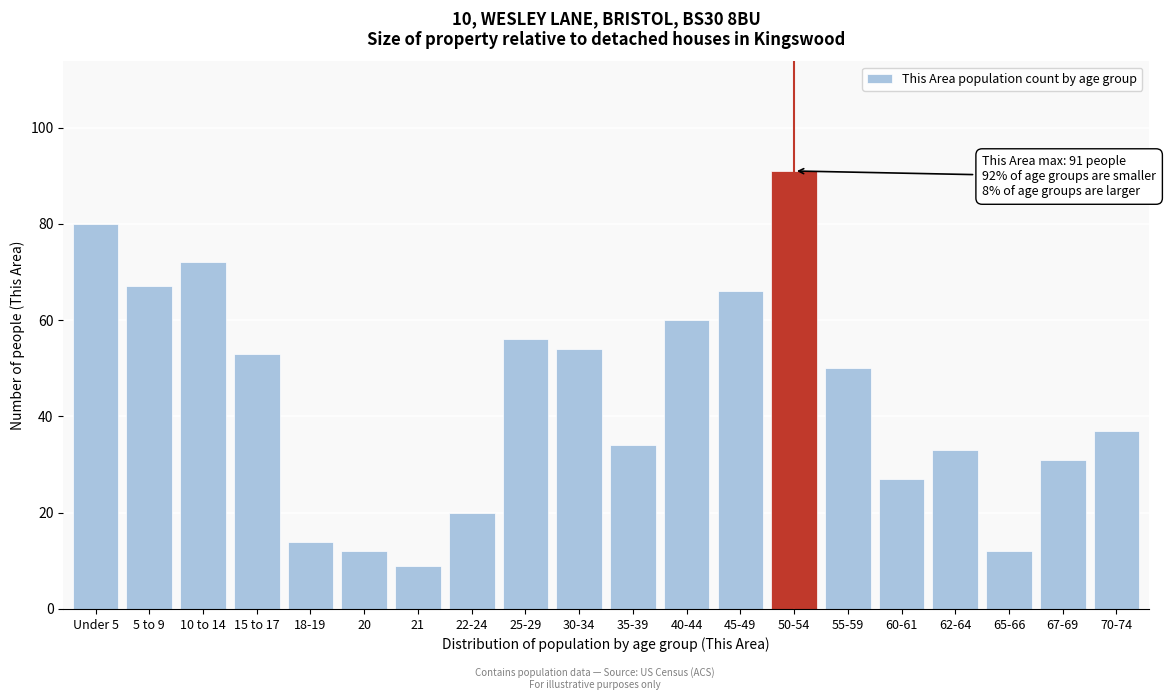

Reading left to right, what are all the values shown in this chart?

80	67	72	53	14	12	9	20	56	54	34	60	66	91	50	27	33	12	31	37